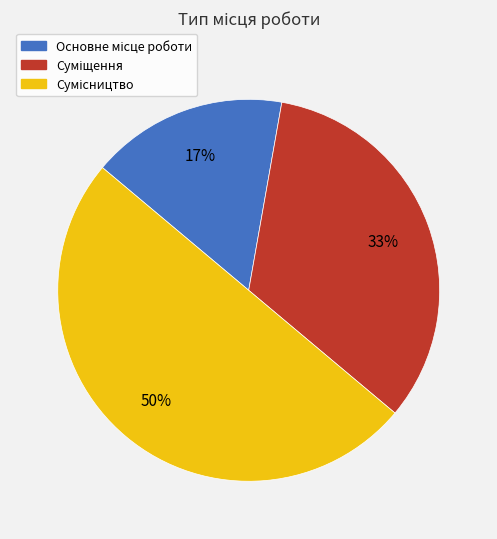

To the nearest percent, what is the average slice percentage?

33%